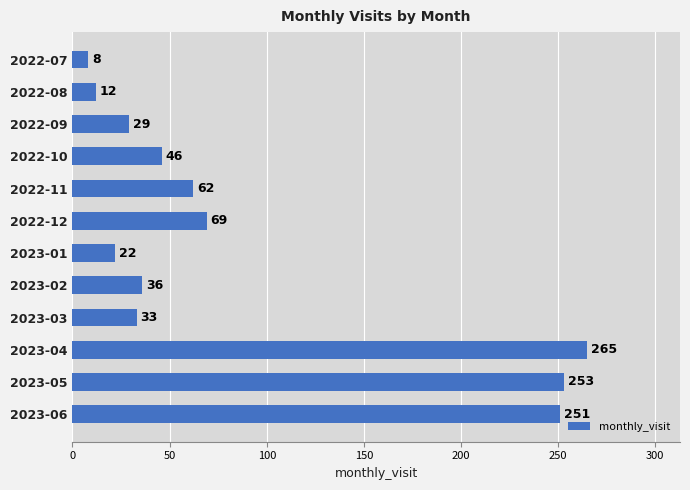

List the labels in order of value, largest first.

2023-04, 2023-05, 2023-06, 2022-12, 2022-11, 2022-10, 2023-02, 2023-03, 2022-09, 2023-01, 2022-08, 2022-07